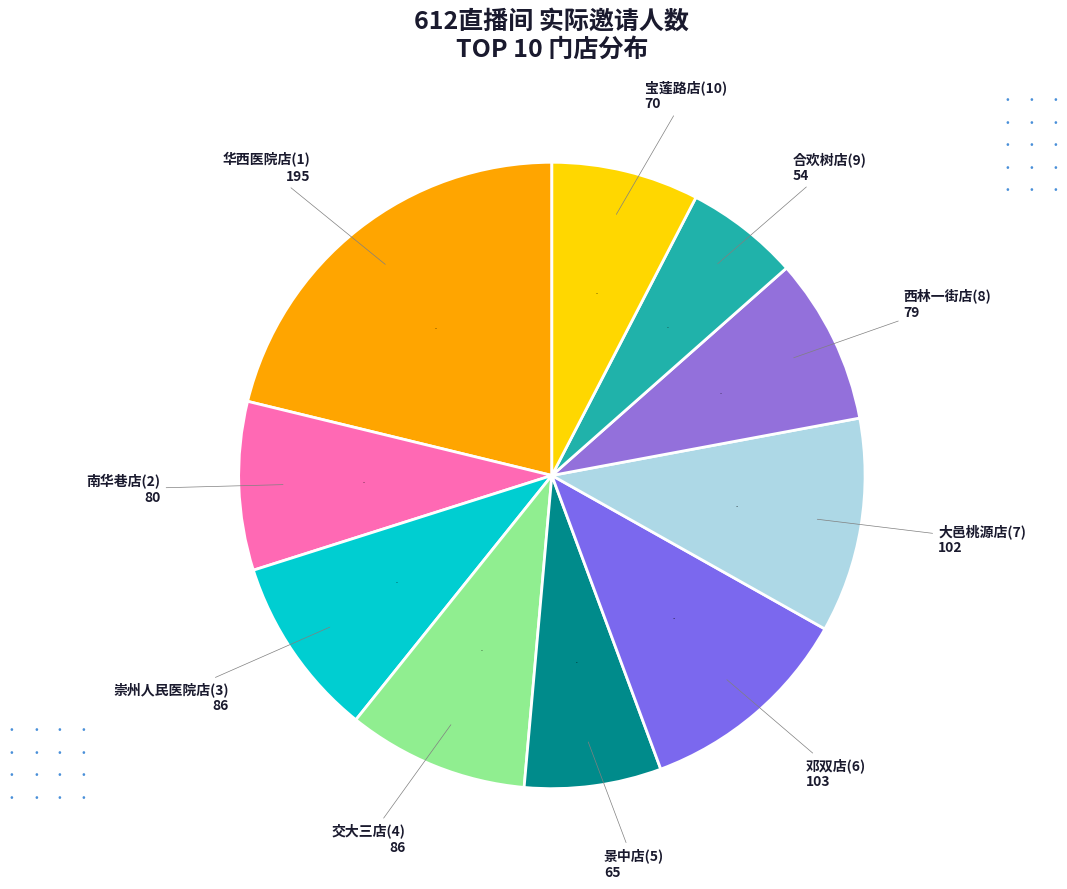

How many slices are in this pie chart?

10